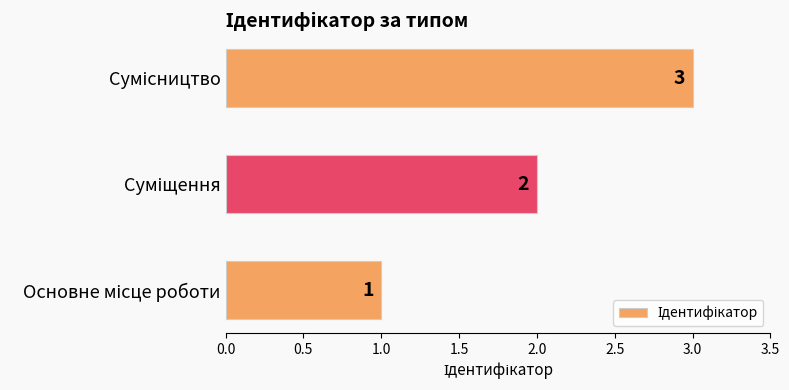

What is the sum of all values?

6